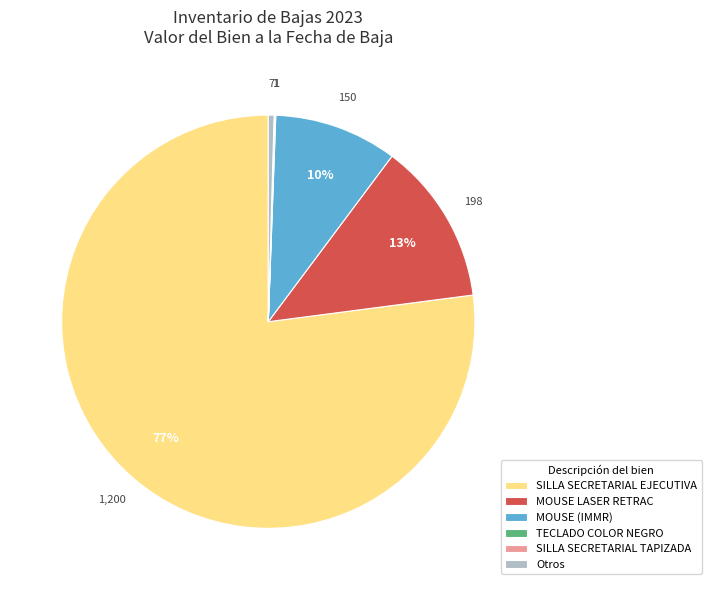

True or false: MOUSE (IMMR) accounts for 1% of the total.

False